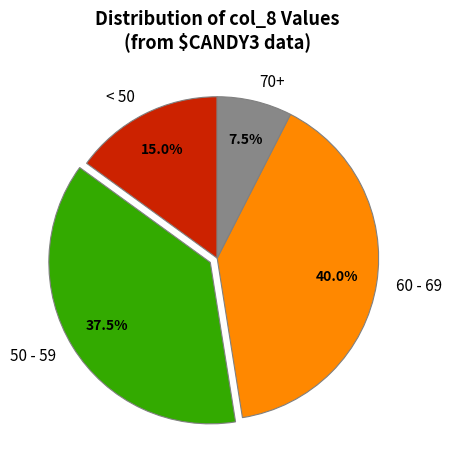

Which has a higher value, 60 - 69 or 70+?

60 - 69